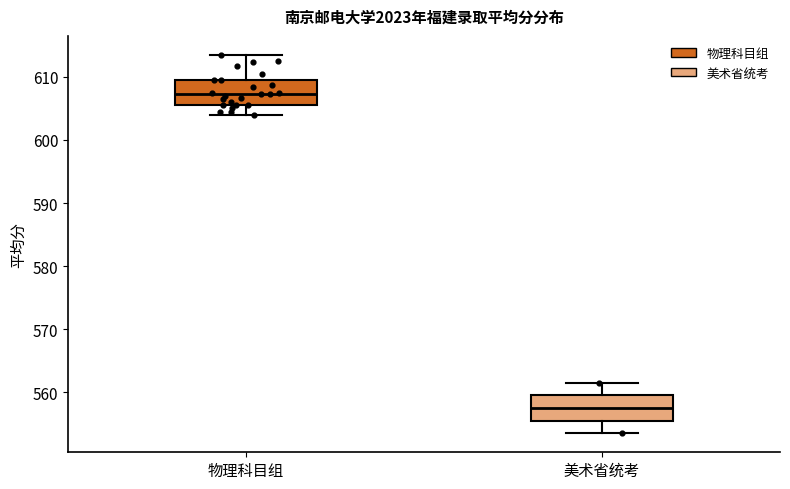

Reading left to right, transcribe this box plot: for each box, give where its median line is, the range the box spans, and where its two whiskers end, as read against the y-axis. The values are not printed on the chart, so give them approximately, as read against the axis.

物理科目组: median 607, box 606 to 610, whiskers 604 to 614
美术省统考: median 558, box 556 to 560, whiskers 554 to 562